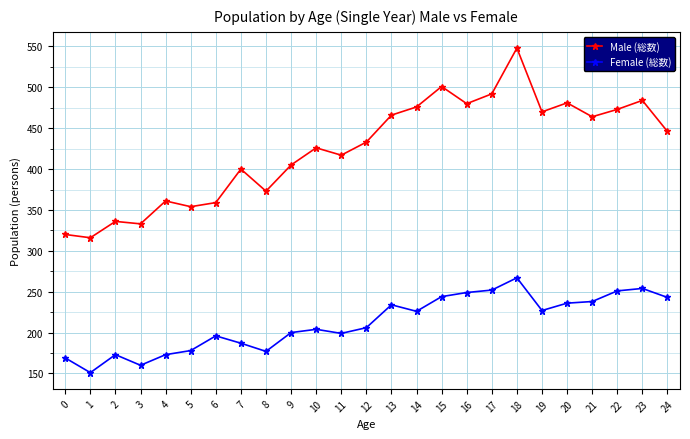

What is the difference between the maximum and second lowest values in the Female (総数) series?

107